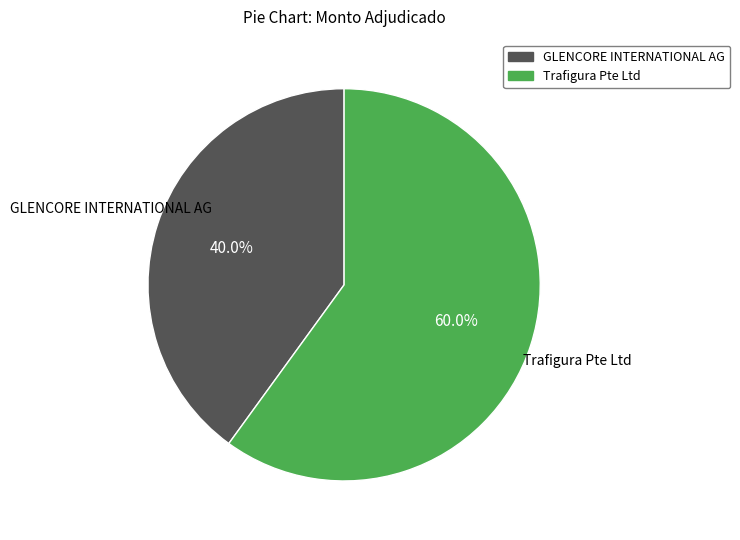

Does any single category account for the majority?

Yes